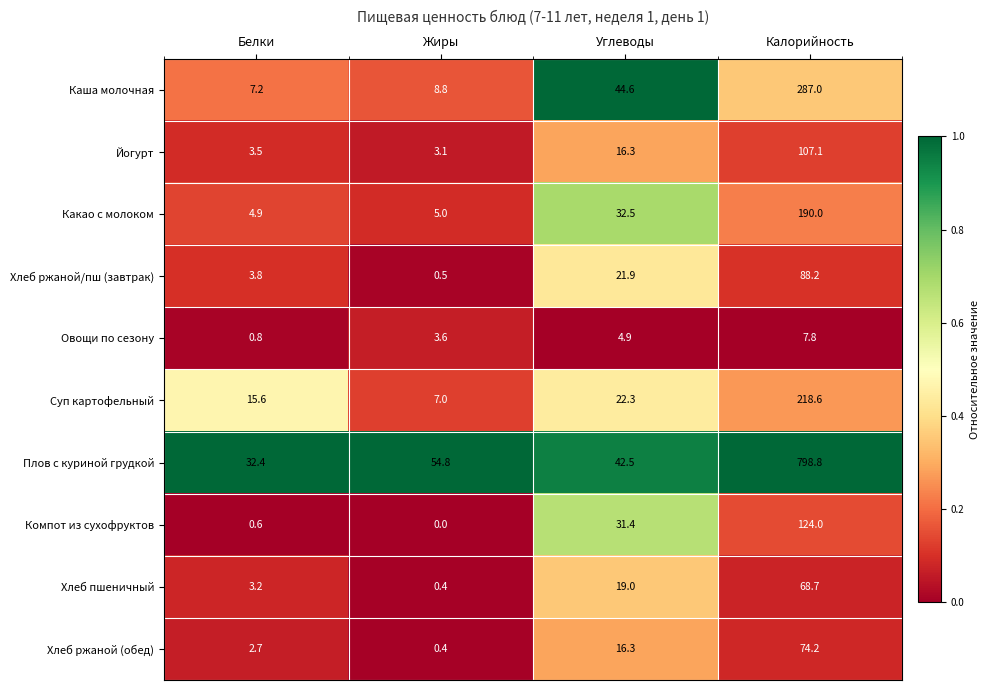

True or false: Каша молочная has a value of 479.2 at Калорийность.

False